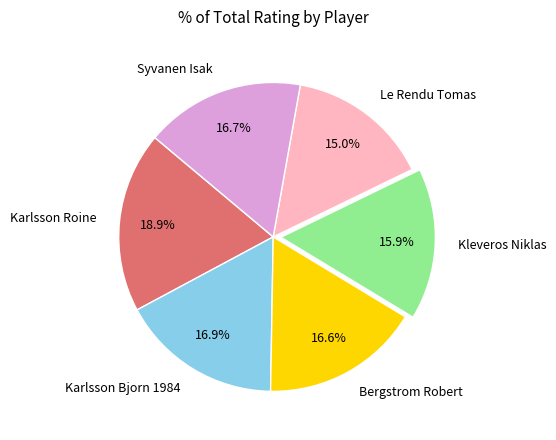

Which has a higher value, Karlsson Bjorn 1984 or Karlsson Roine?

Karlsson Roine